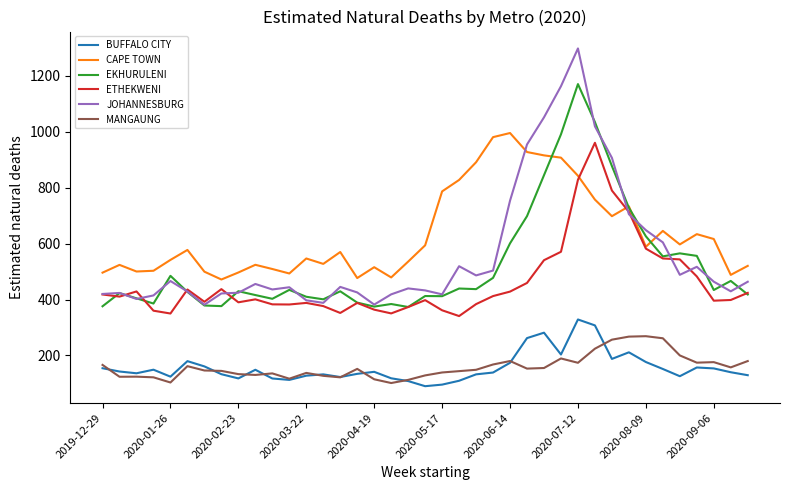

What is the smallest value displayed?

90.2